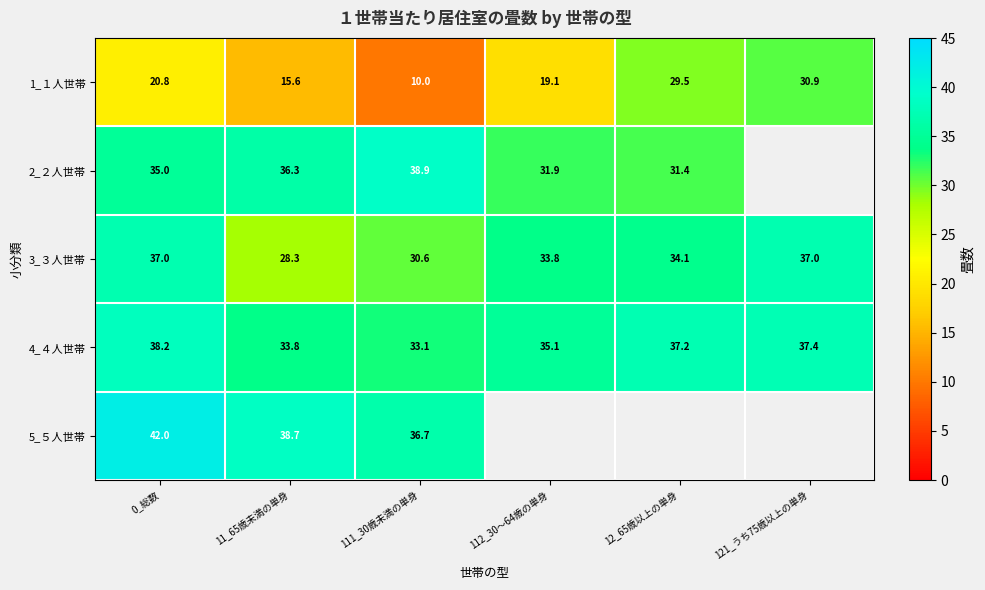

What is the sum of the 5_５人世帯 values at 11_65歳未満の単身 and 111_30歳未満の単身?

75.4